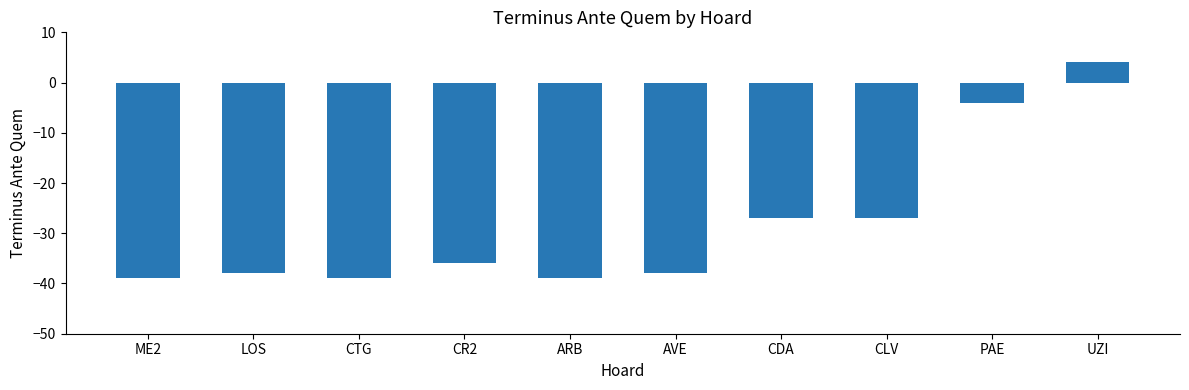

What value does the data have at CR2, to the nearest 10?

-40